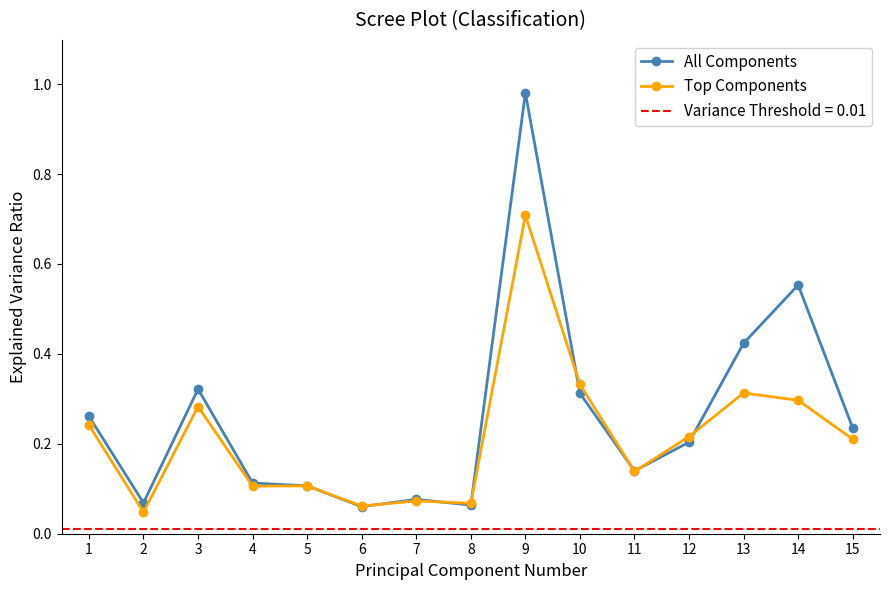

What is the maximum value shown in the chart?

1.0